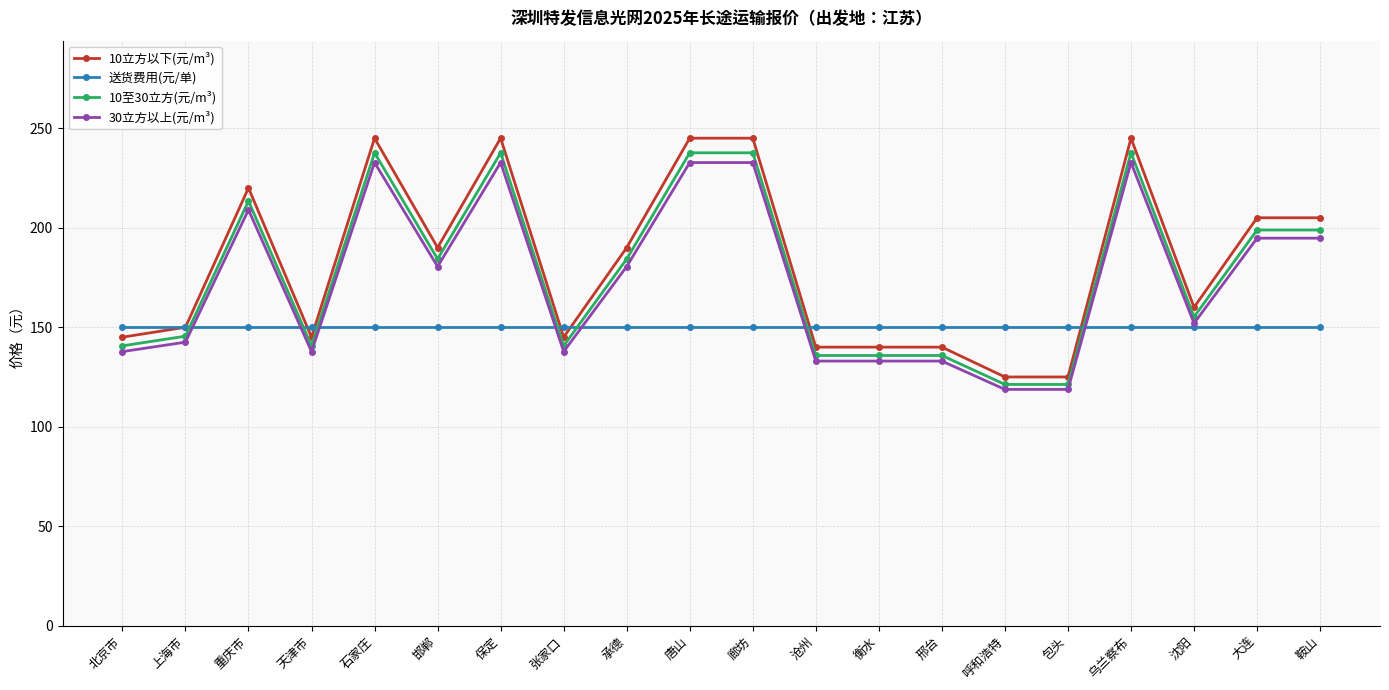

What is the maximum value for 10至30立方(元/m³)?

237.7